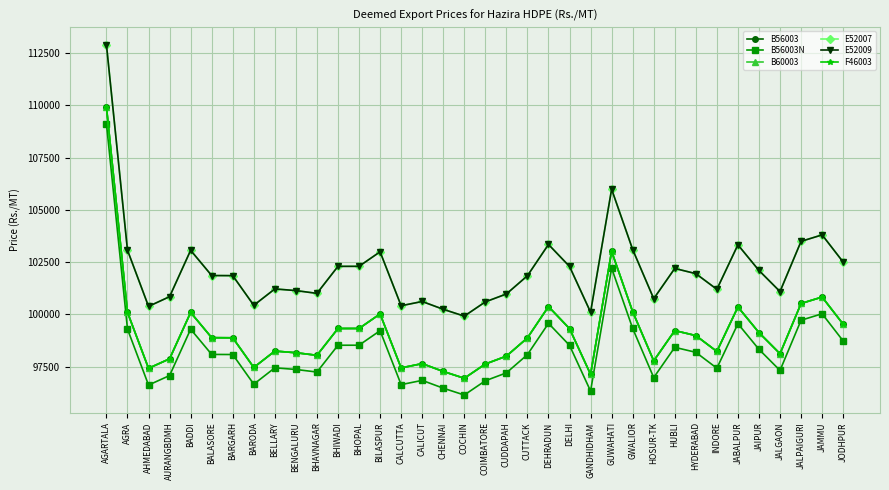

Which label corresponds to the smallest value in the chart?

COCHIN